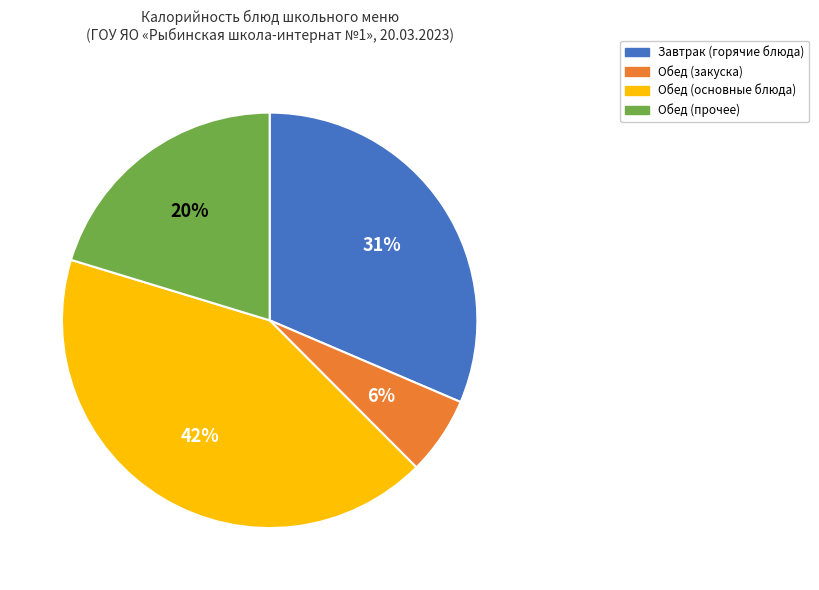

Is it true that Обед (прочее) is 9% of the pie?

False